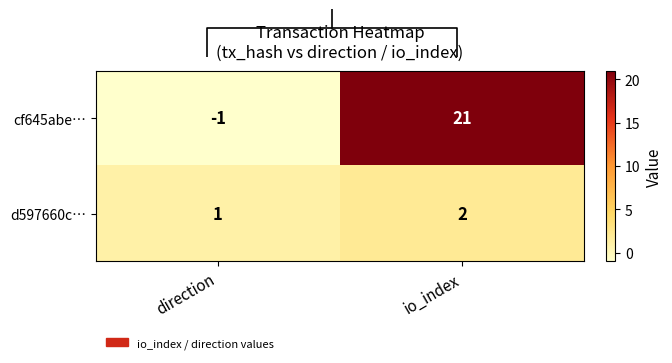

What is the average value of the cf645abe… series?

10